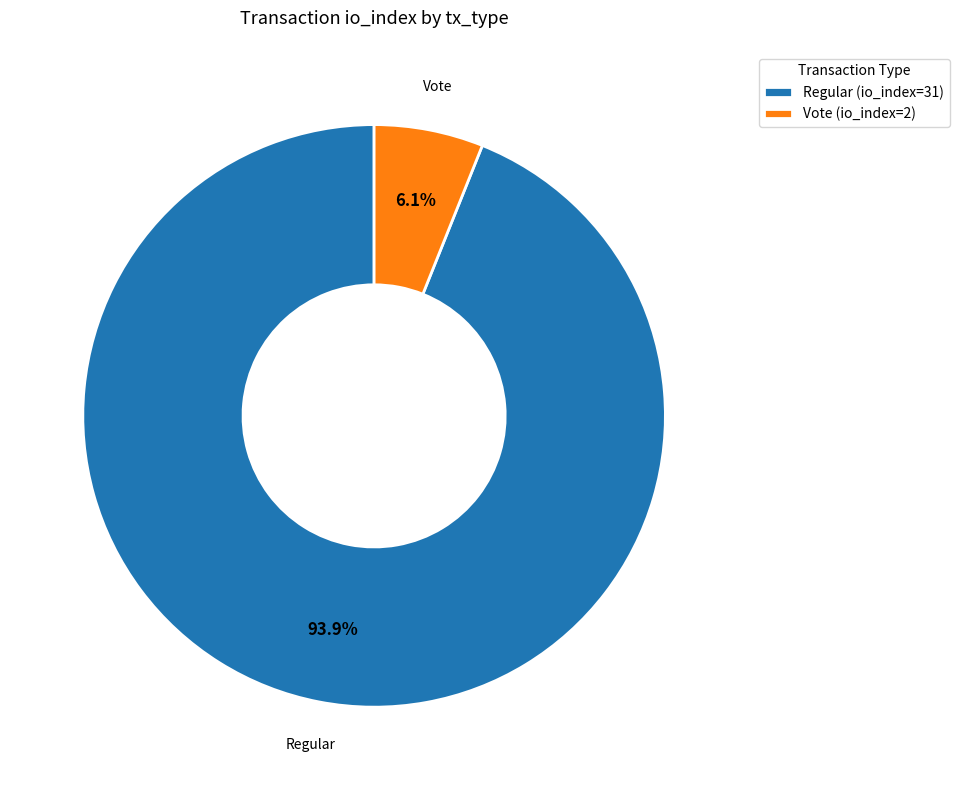

To the nearest percent, what is the average slice percentage?

50%